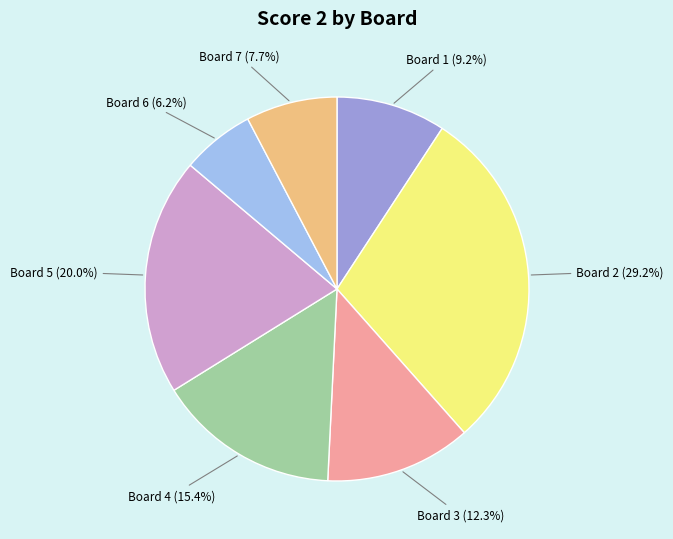

Is there any slice that represents more than half of the pie?

No